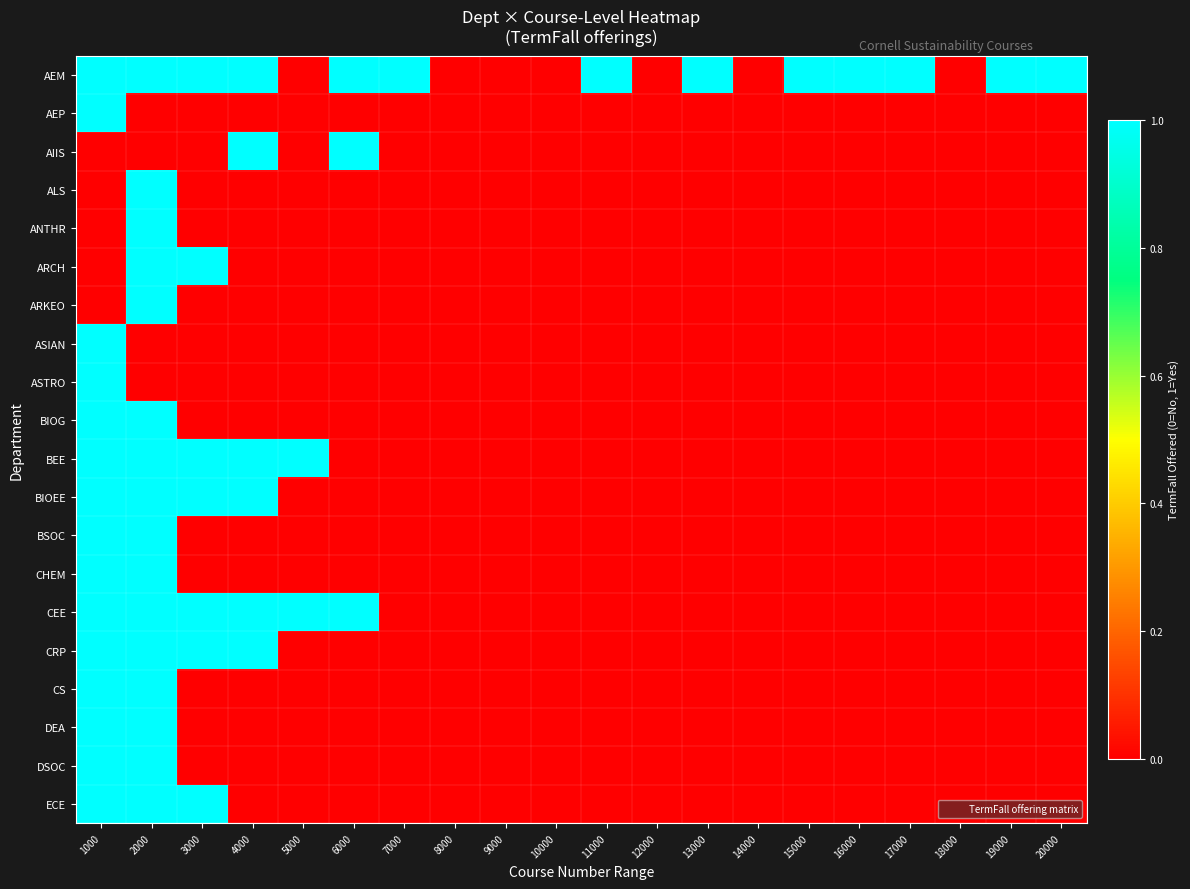

Which series has the widest spread of values?

AEM